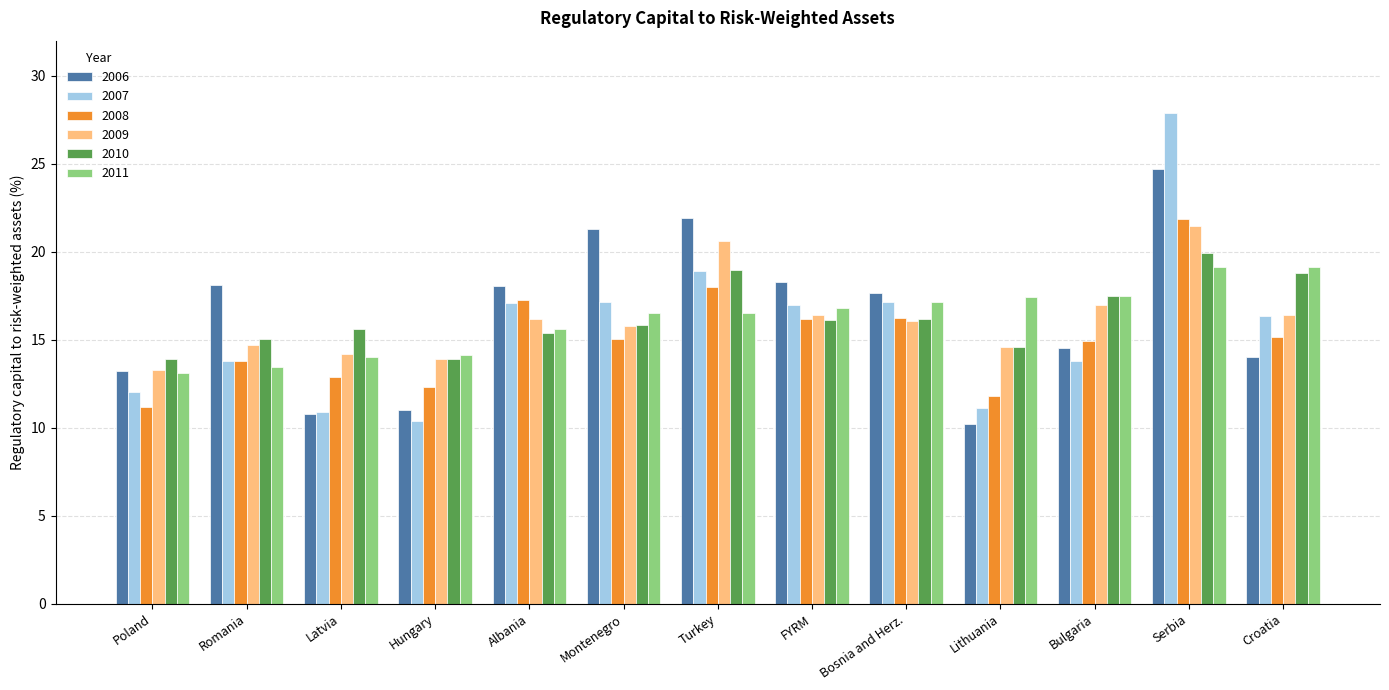

At which category is the sum across all series the highest?

Serbia